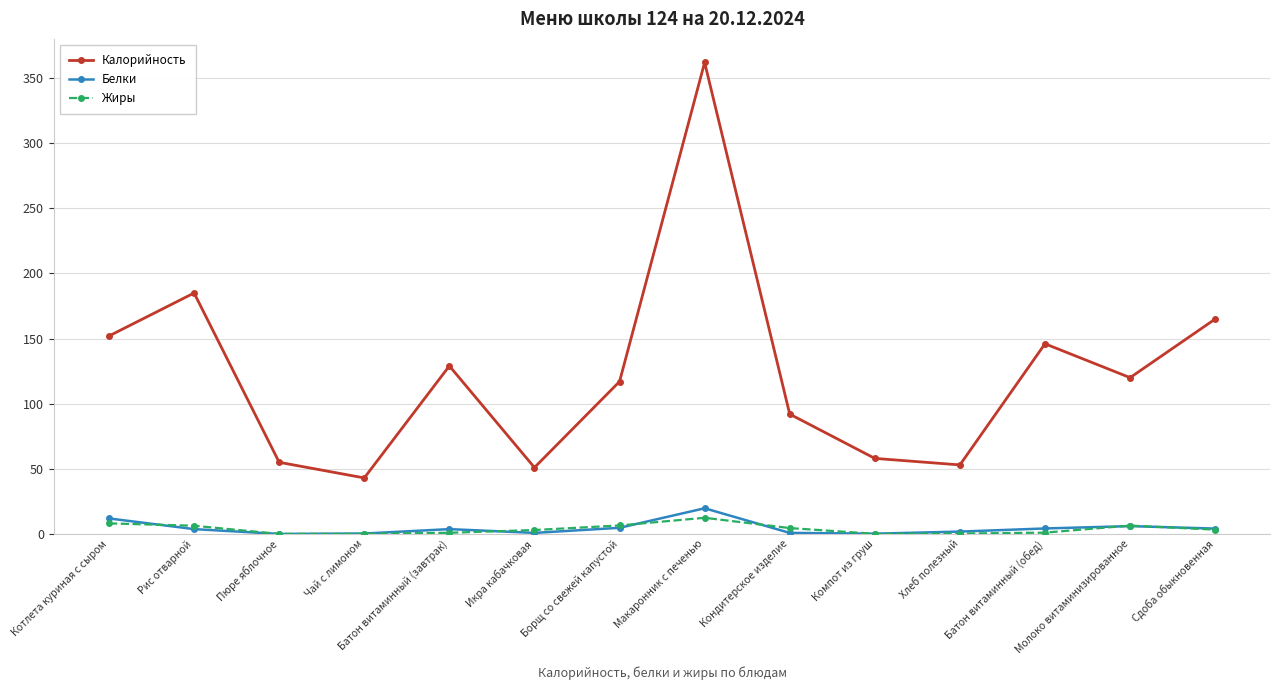

What is the difference between the maximum and minimum values in the Белки series?

19.7